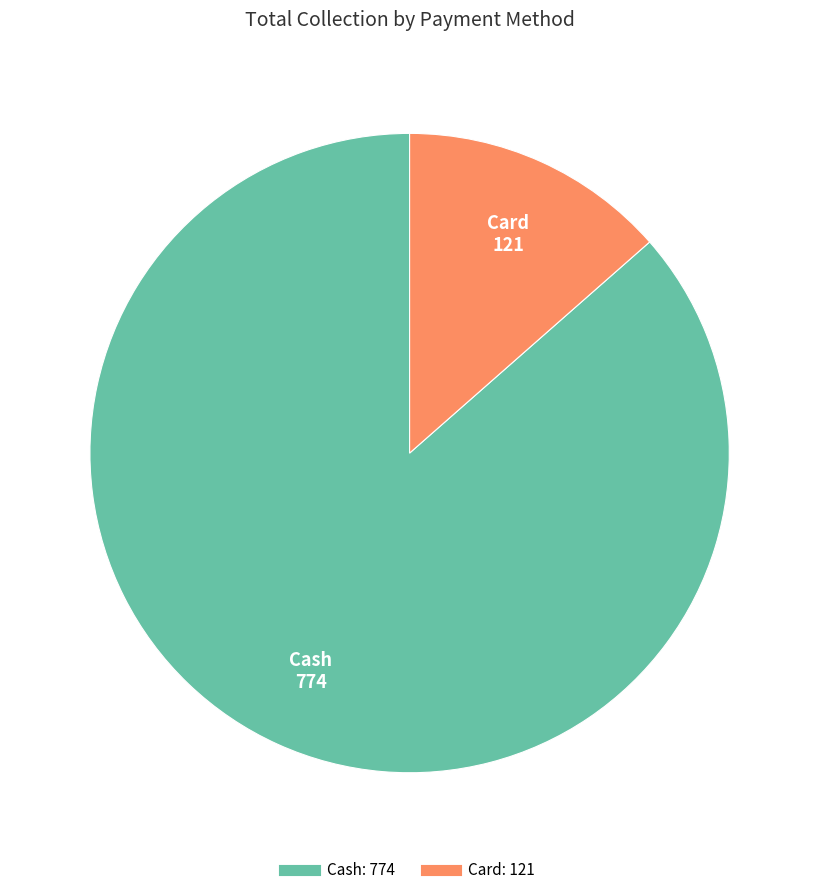

Is there a majority slice in this chart?

Yes